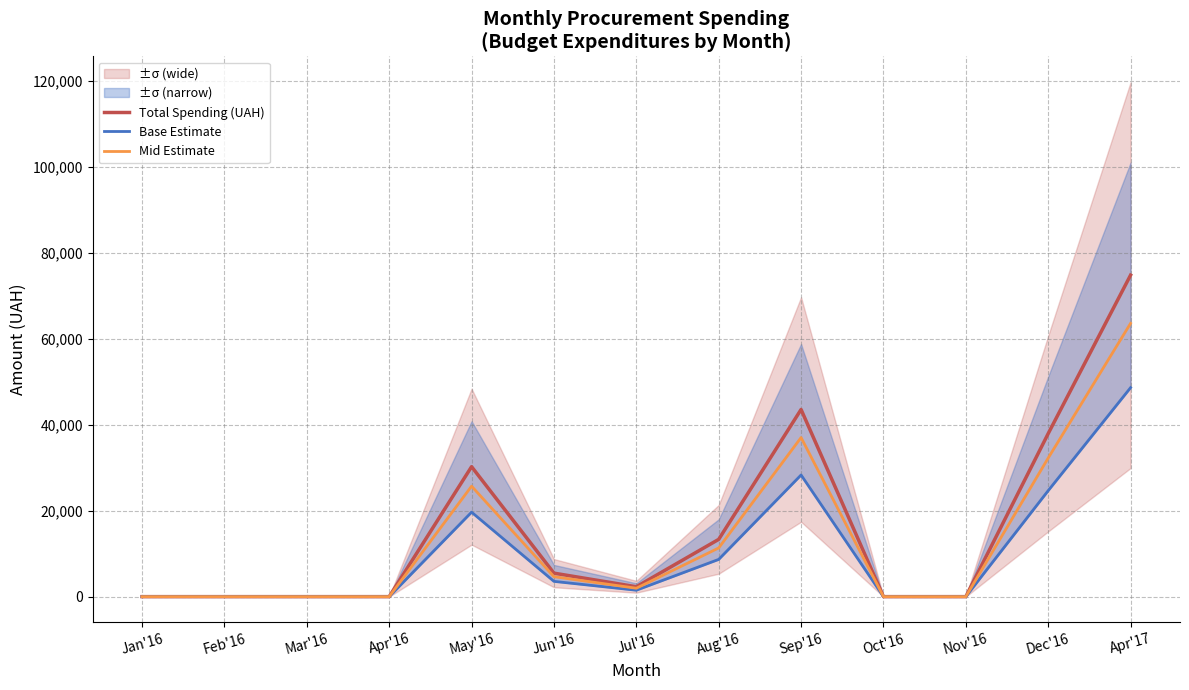

Count the number of categories in the chart.

13